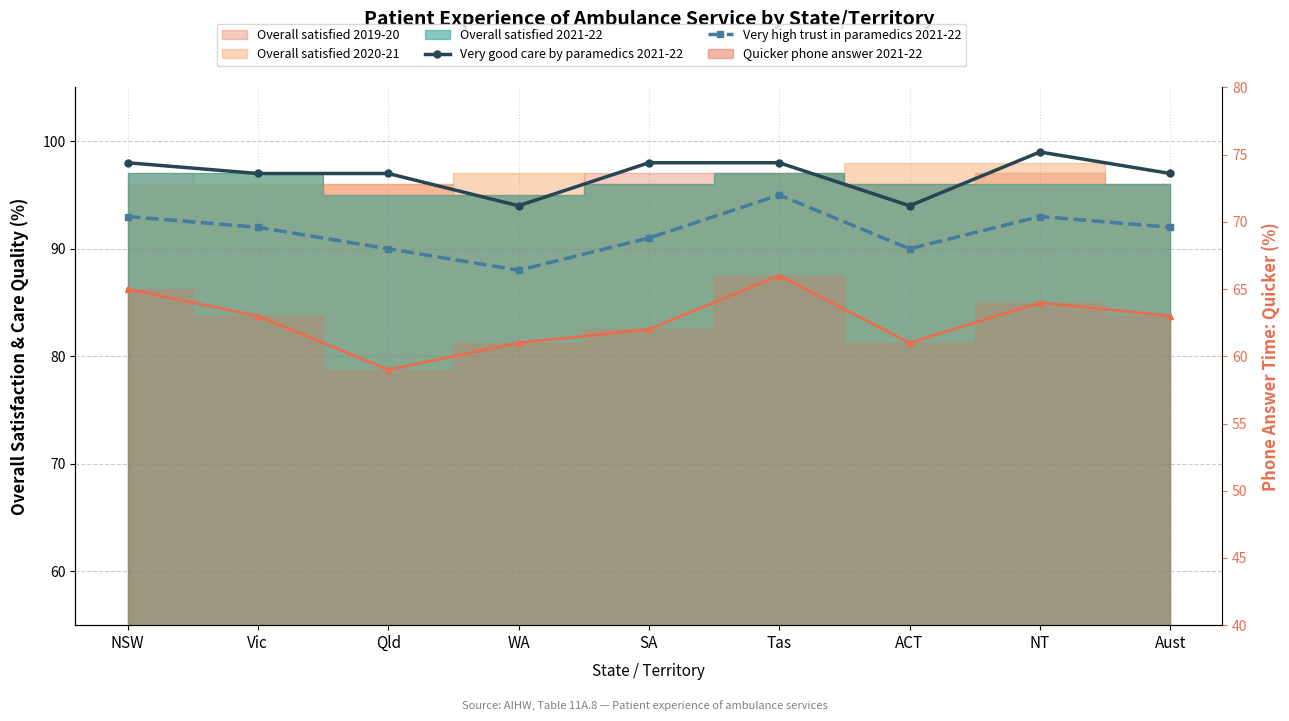

Between Vic and Qld, which is larger?

Vic